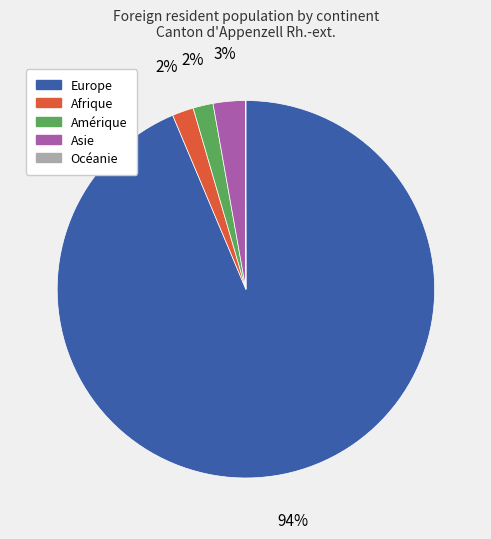

To the nearest percent, what percentage of the pie is Afrique?

2%